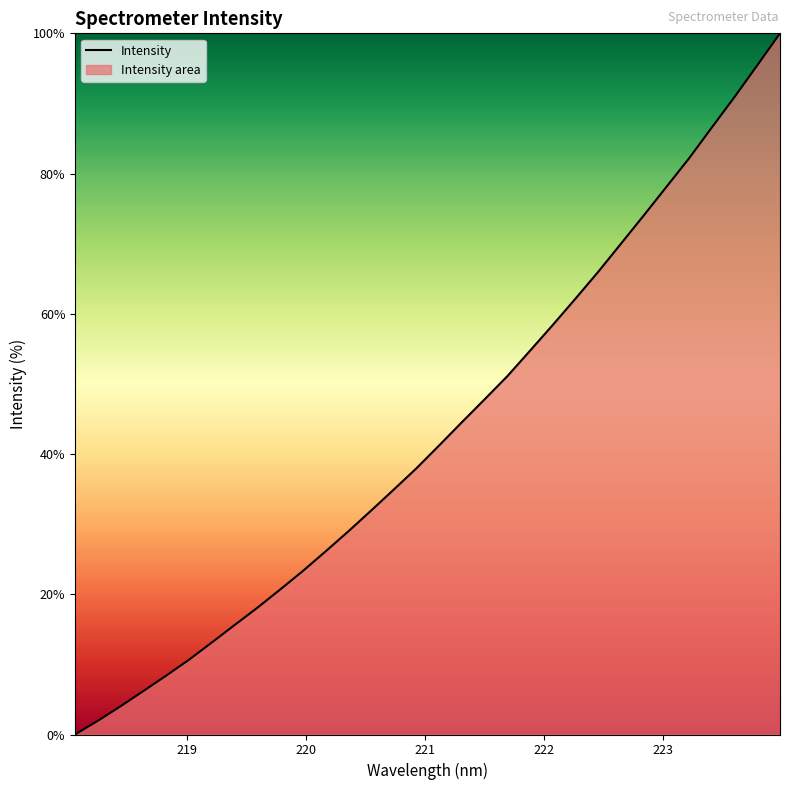

What is the difference between the maximum and minimum values?

100.0